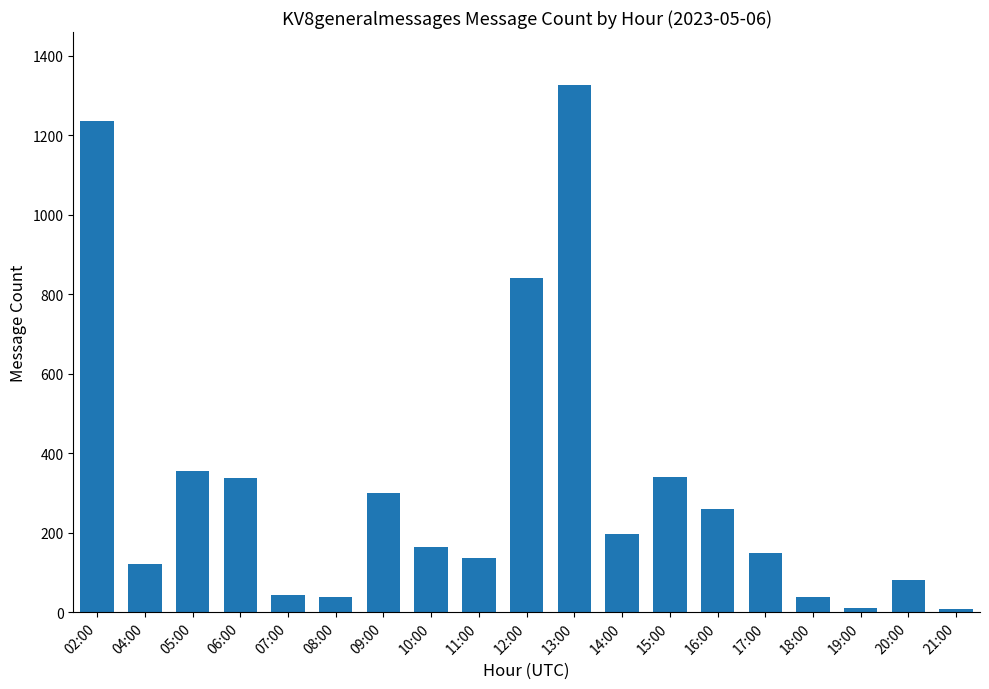

The chart shows a value of 8 at 21:00. True or false?

True